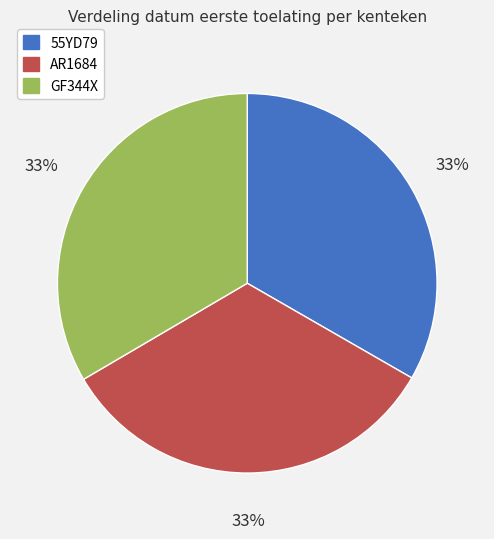

How many segments does this pie chart have?

3